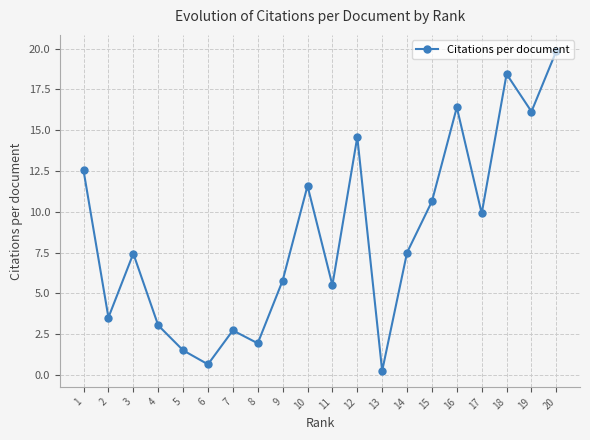

What is the sum of all values?

169.9